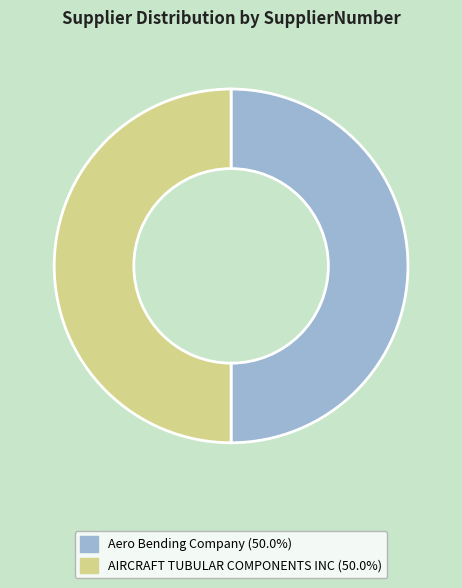

Is the sum of Aero Bending Company and AIRCRAFT TUBULAR COMPONENTS INC greater than half?

Yes